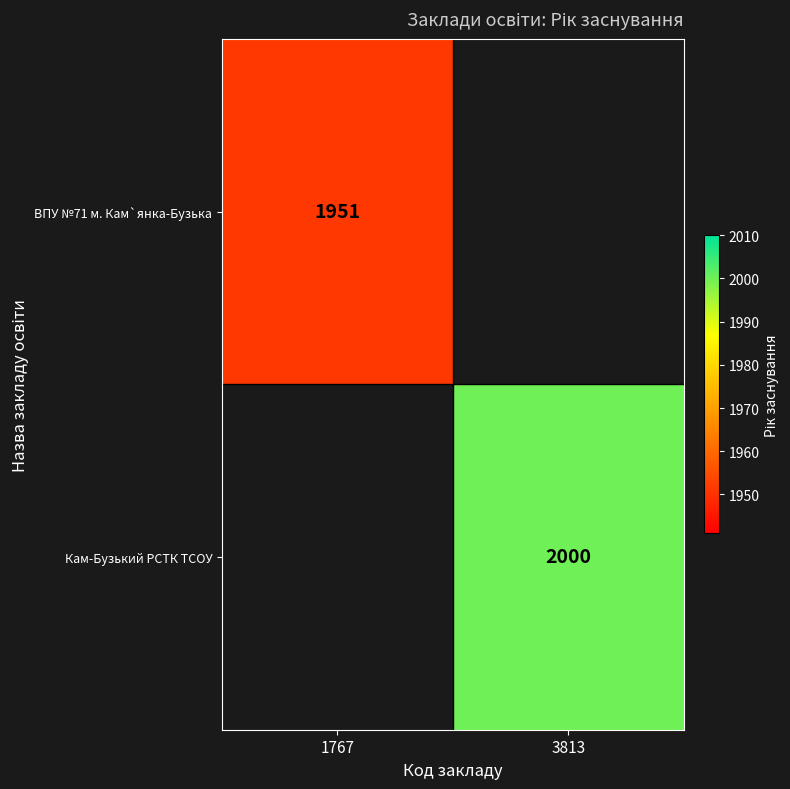

Is it true that ВПУ №71 м. Кам`янка-Бузька equals 1951 at 1767?

True